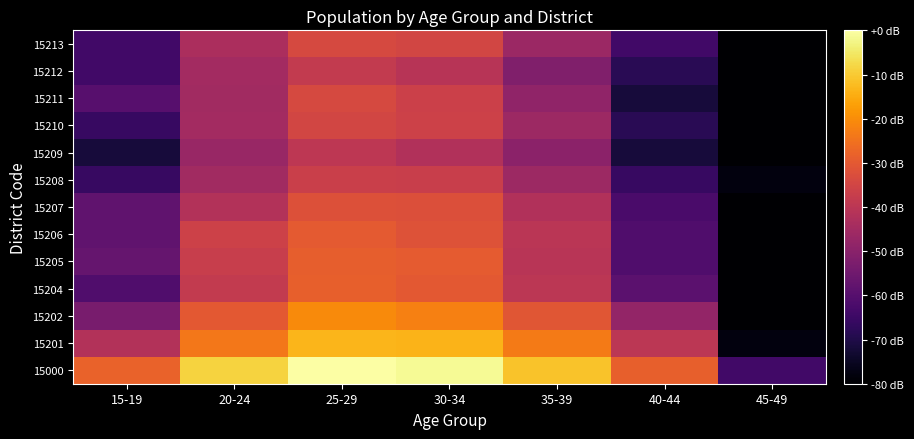

Reading left to right, extract all data points from this chart.

15000: 15-19=-28.1	20-24=-8.6	25-29=0.0	30-34=-1.4	35-39=-11.1	40-44=-28.6	45-49=-63.9
15201: 15-19=-41.8	20-24=-23.8	25-29=-13.4	30-34=-13.5	35-39=-23.4	40-44=-39.8	45-49=-77.9
15202: 15-19=-53.3	20-24=-30.3	25-29=-20.3	30-34=-22.3	35-39=-30.9	40-44=-48.0	45-49=-83.9
15204: 15-19=-61.0	20-24=-38.4	25-29=-28.5	30-34=-30.2	35-39=-39.9	40-44=-58.8	45-49=-83.9
15205: 15-19=-57.0	20-24=-37.2	25-29=-28.9	30-34=-29.6	35-39=-40.4	40-44=-61.0	45-49=-83.9
15206: 15-19=-57.9	20-24=-36.1	25-29=-29.9	30-34=-31.6	35-39=-40.3	40-44=-61.0	45-49=-83.9
15207: 15-19=-57.9	20-24=-41.6	25-29=-31.9	30-34=-32.3	35-39=-42.2	40-44=-62.3	45-49=-83.9
15208: 15-19=-65.8	20-24=-45.0	25-29=-36.7	30-34=-37.1	35-39=-46.1	40-44=-65.8	45-49=-77.9
15209: 15-19=-71.9	20-24=-47.0	25-29=-39.5	30-34=-42.2	35-39=-49.6	40-44=-71.9	45-49=-83.9
15210: 15-19=-65.8	20-24=-44.8	25-29=-34.8	30-34=-36.2	35-39=-46.1	40-44=-68.3	45-49=-83.9
15211: 15-19=-59.8	20-24=-45.2	25-29=-33.8	30-34=-36.4	35-39=-48.6	40-44=-71.9	45-49=-83.9
15212: 15-19=-63.9	20-24=-44.8	25-29=-38.4	30-34=-40.9	35-39=-51.9	40-44=-68.3	45-49=-83.9
15213: 15-19=-63.9	20-24=-43.4	25-29=-34.0	30-34=-34.8	35-39=-46.5	40-44=-63.9	45-49=-83.9